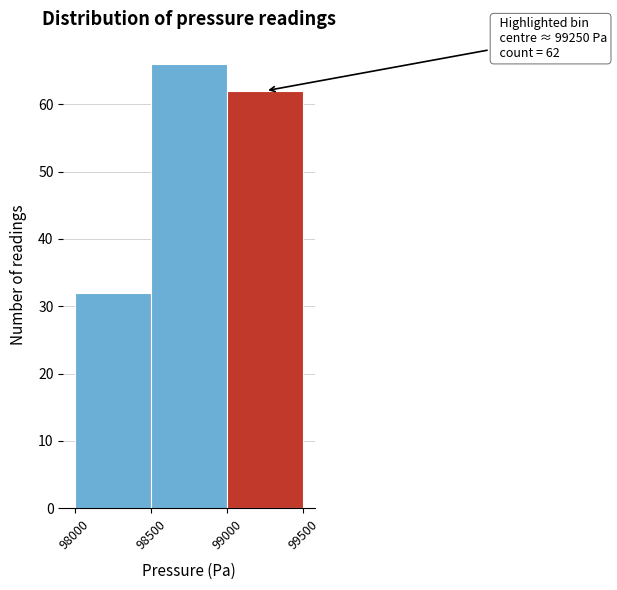

Over which range of the x-axis is the bar tallest?

98500 to 99000